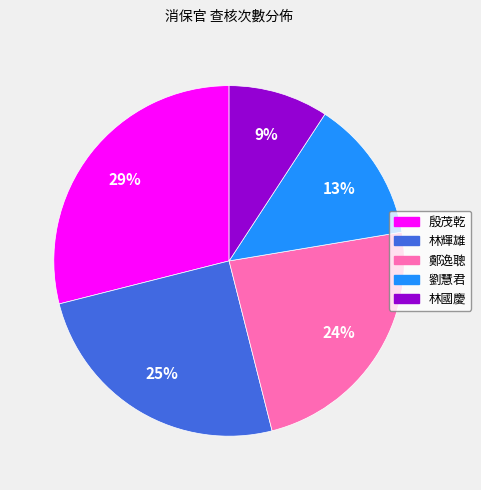

To the nearest percent, what percentage of the pie is 劉慧君?

13%